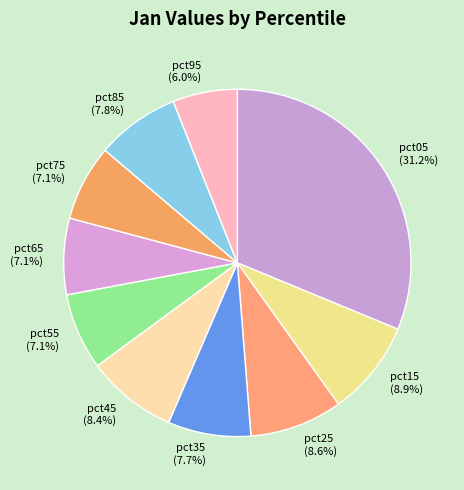

Which has a higher value, pct95 or pct35?

pct35